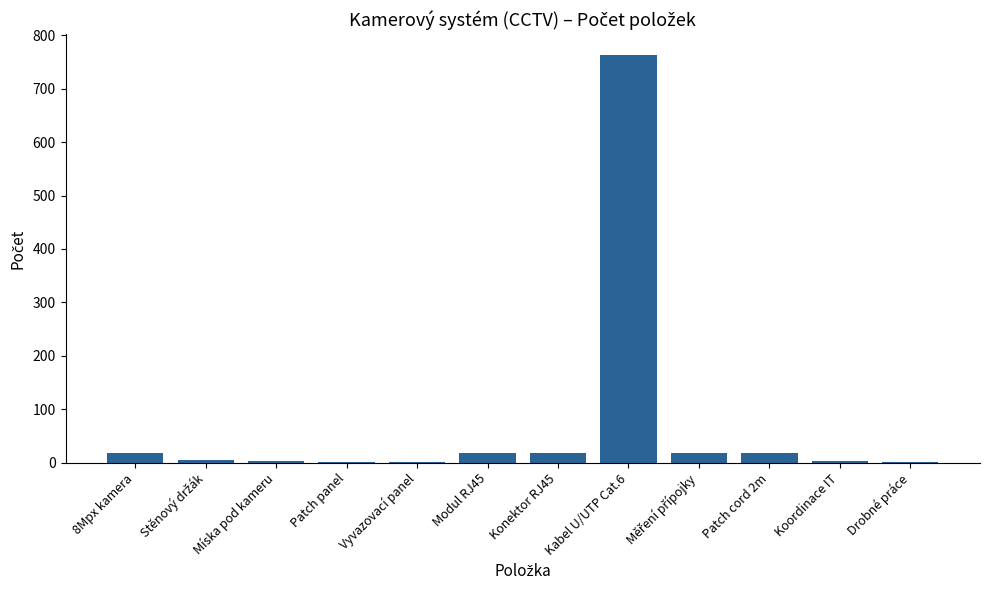

The value at Kabel U/UTP Cat.6 is 351. True or false?

False